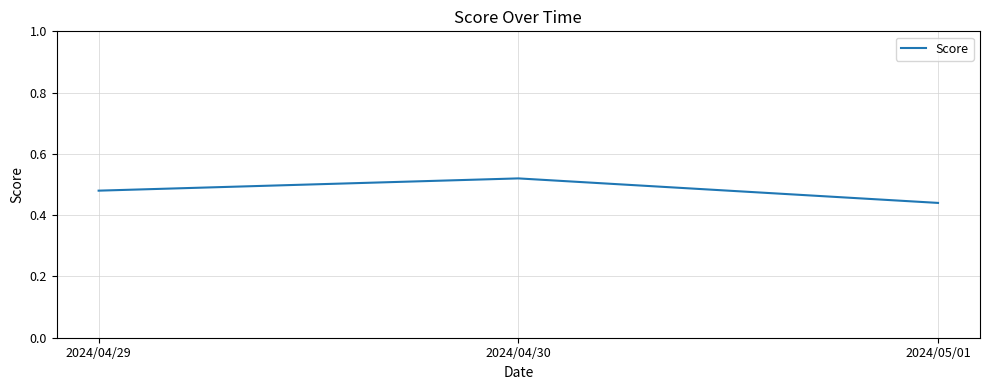

At which label is the value closest to 0?

2024/05/01